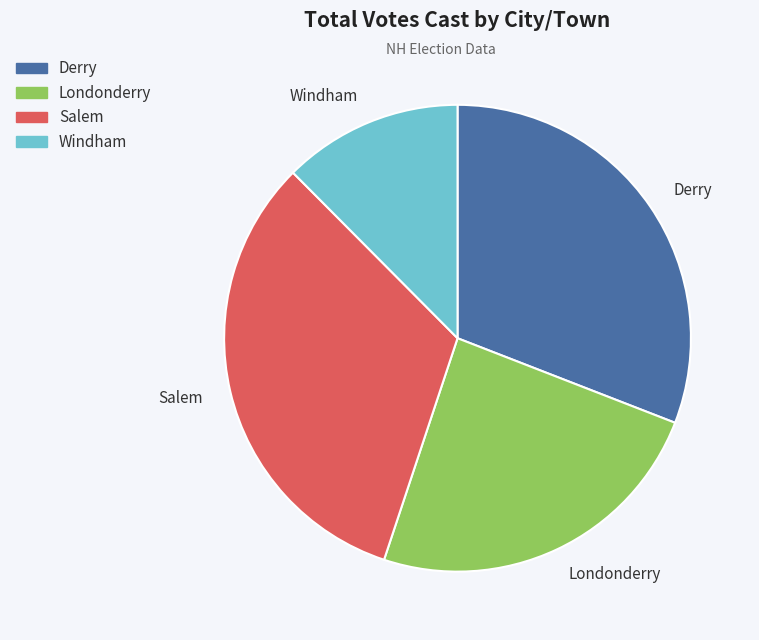

Rank the categories by value from highest to lowest.

Salem, Derry, Londonderry, Windham